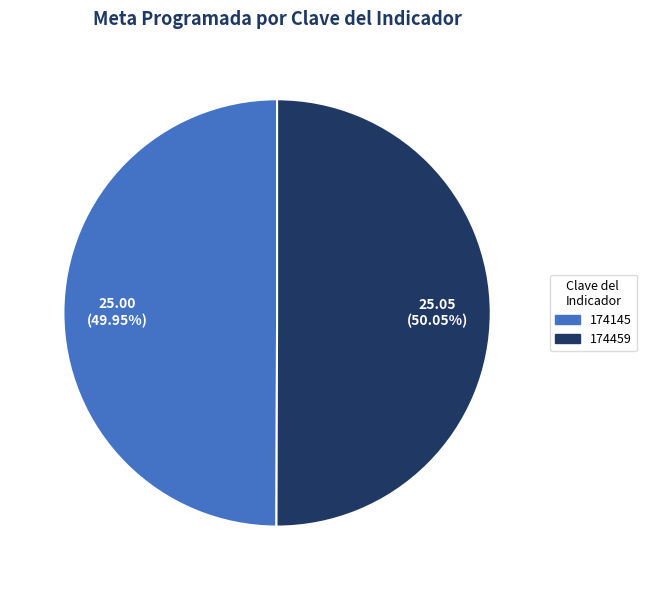

To the nearest percent, what portion does 174459 represent?

50%